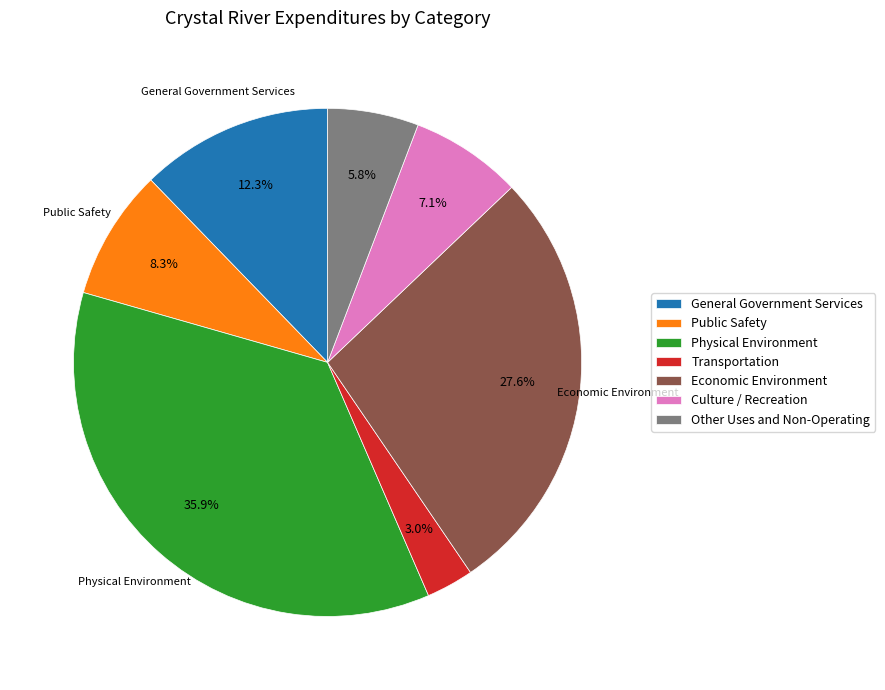

How much of the chart is everything except Physical Environment?

64.1%